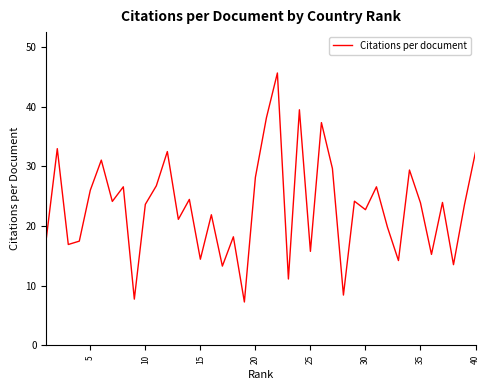

What is the maximum value shown in the chart?

45.6